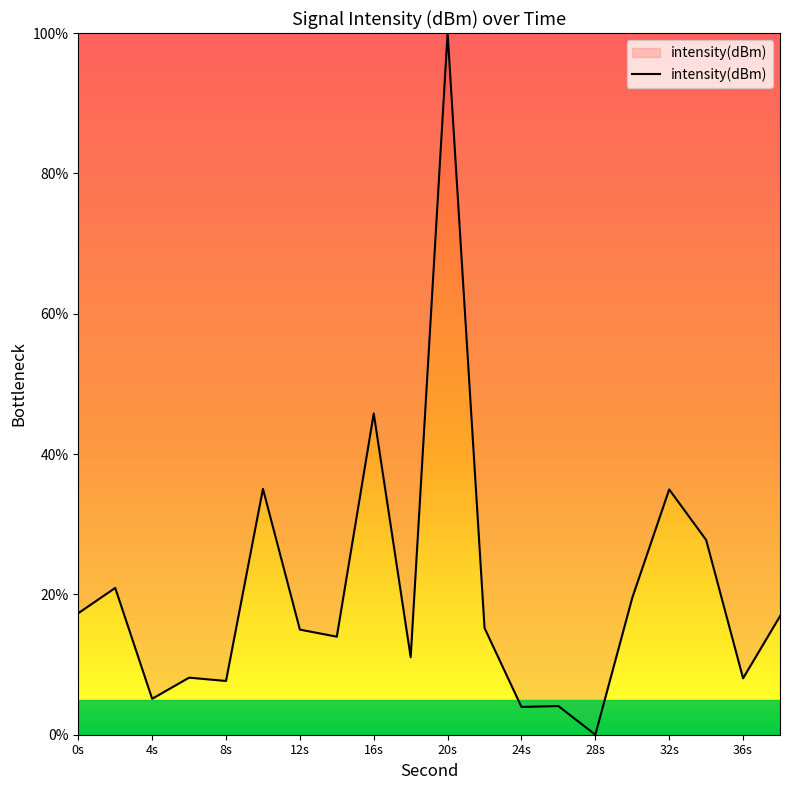

What is the greatest value displayed?

100.0